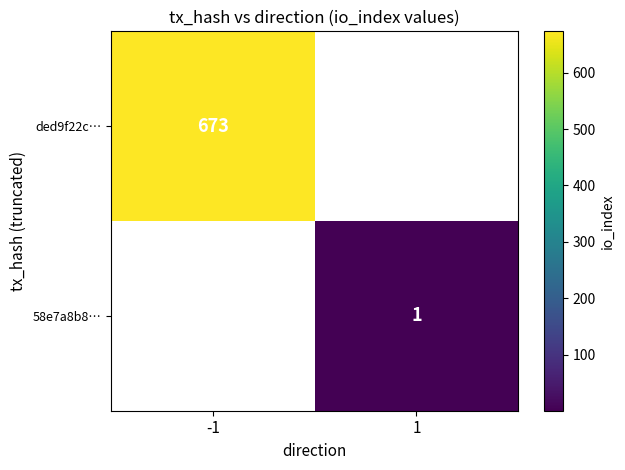

The 58e7a8b8… series shows 1 at 1. True or false?

True